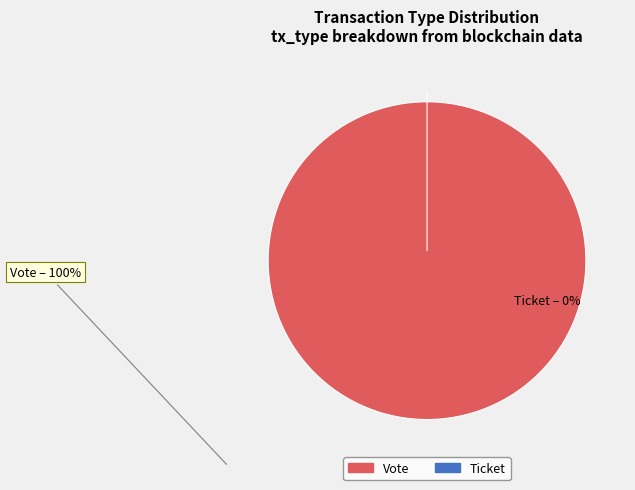

To the nearest percent, what is the combined percentage of Vote and Ticket?

100%